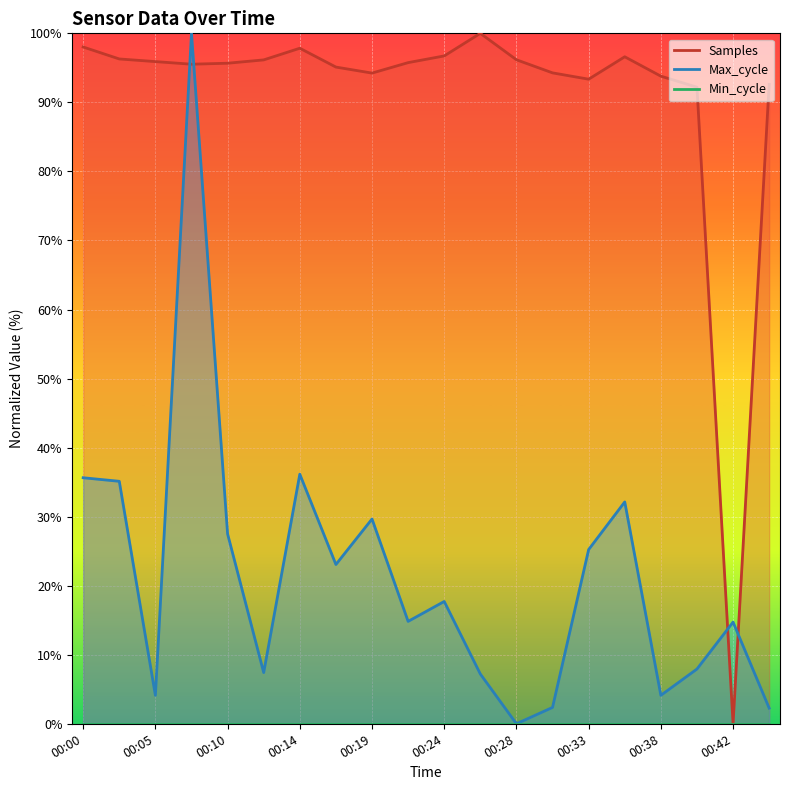

What is the difference between the highest and lowest values at 00:35?

64.5